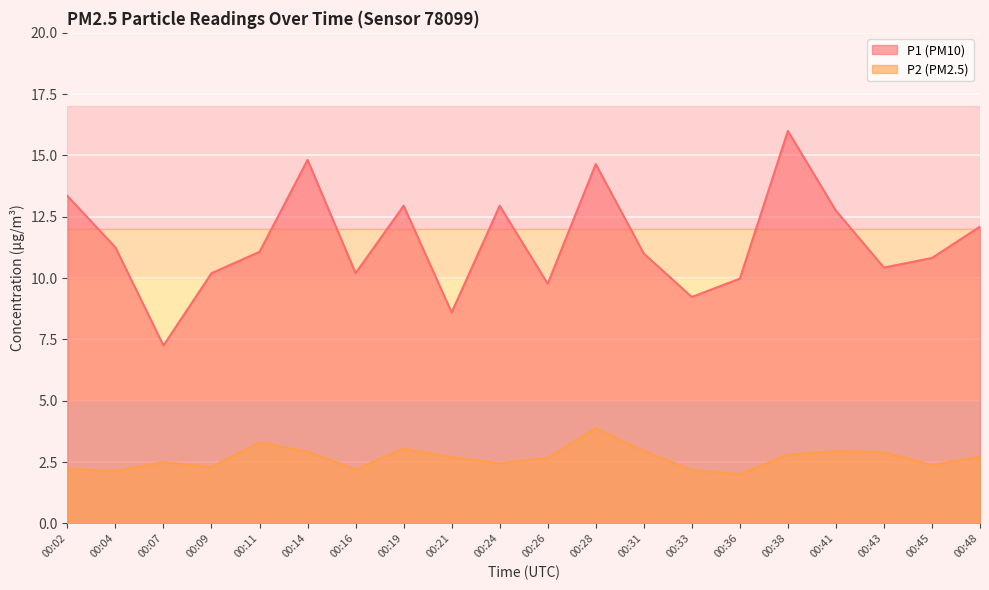

How many lines are shown in the chart?

2